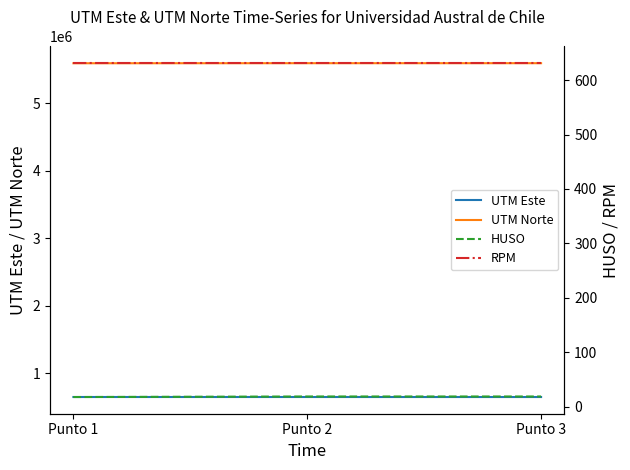

At which category is the sum across all series the highest?

Punto 2